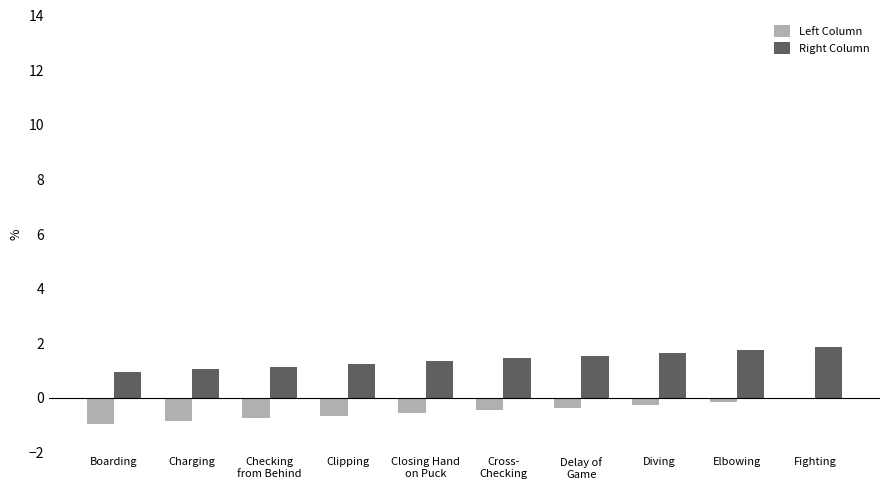

How many bars are there in total?

20